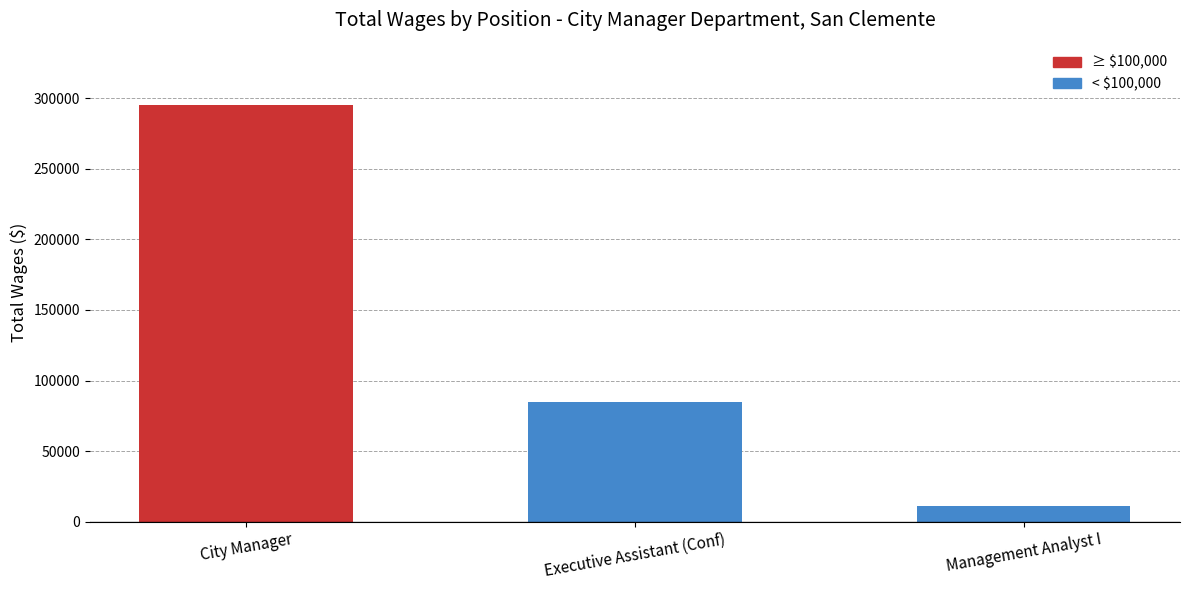

Reading right to left, list all the values displayed in this chart.

11488	85000	294956